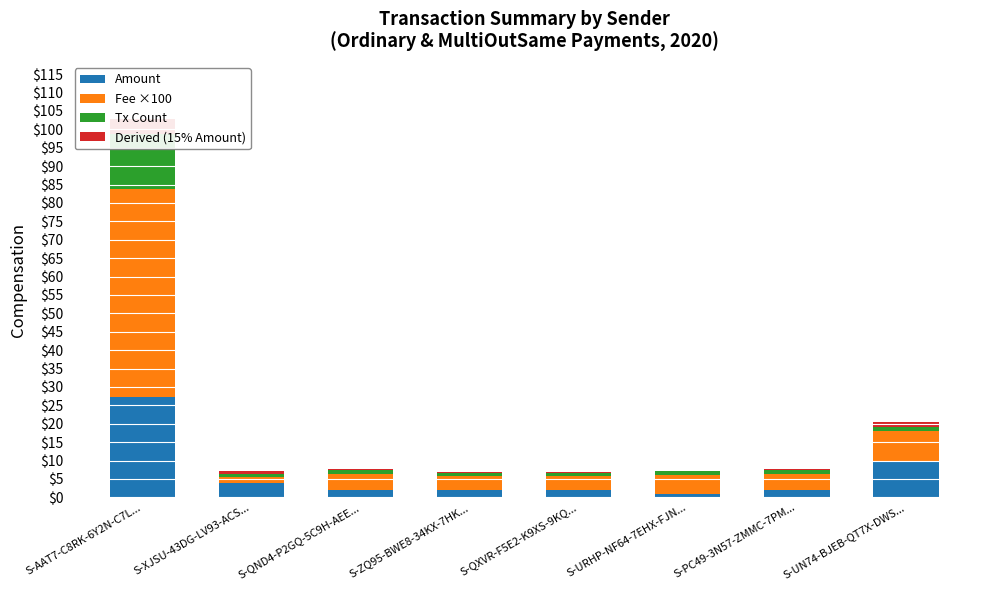

The Derived (15% Amount) series shows 4.1 at S-AAT7-C8RK-6Y2N-C7L.... True or false?

True